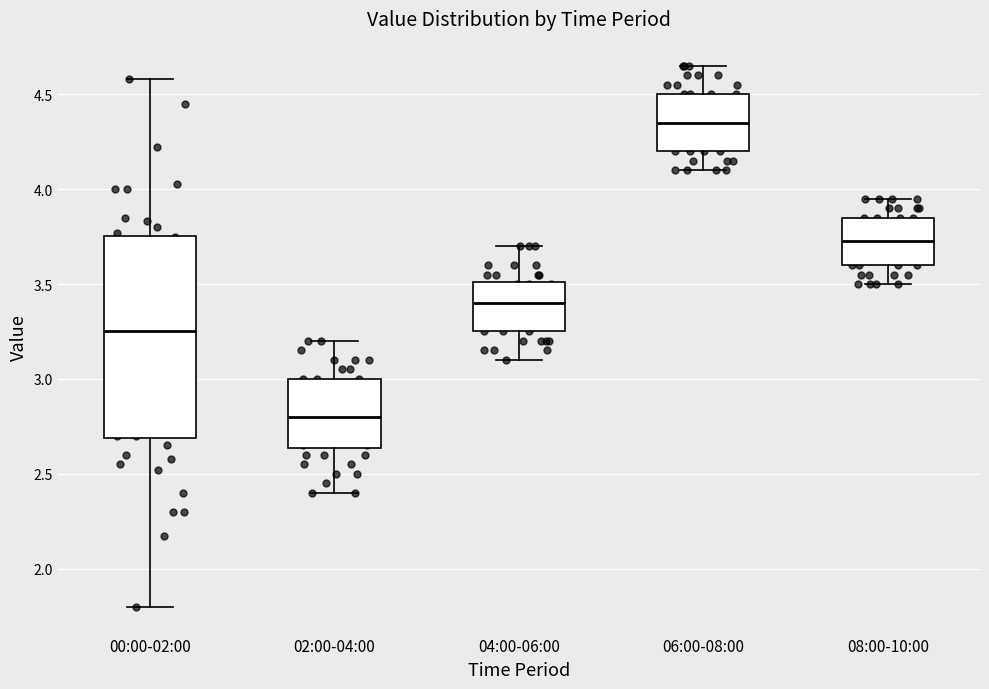

Reading left to right, transcribe this box plot: for each box, give where its median line is, the range the box spans, and where its two whiskers end, as read against the y-axis. The values are not printed on the chart, so give them approximately, as read against the axis.

00:00-02:00: median 3.25, box 2.70 to 3.75, whiskers 1.80 to 4.60
02:00-04:00: median 2.80, box 2.65 to 3.00, whiskers 2.40 to 3.20
04:00-06:00: median 3.40, box 3.25 to 3.50, whiskers 3.10 to 3.70
06:00-08:00: median 4.35, box 4.20 to 4.50, whiskers 4.10 to 4.65
08:00-10:00: median 3.75, box 3.60 to 3.85, whiskers 3.50 to 3.95